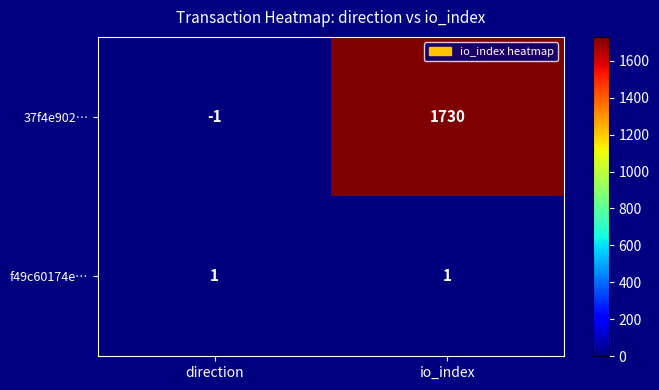

At which category does the chart reach its peak across all series?

io_index